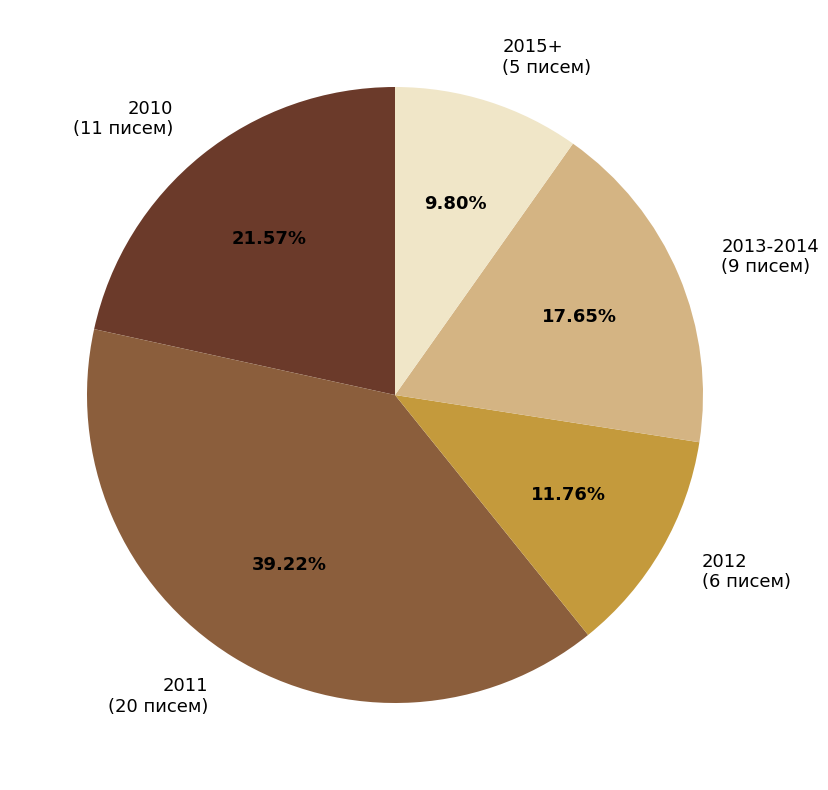

Does 2013-2014 account for over 50% of the chart?

No